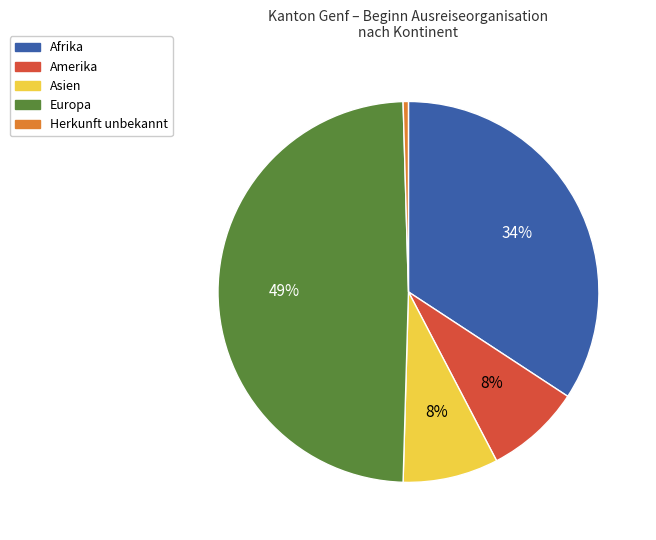

Which category has the biggest portion of the pie?

Europa